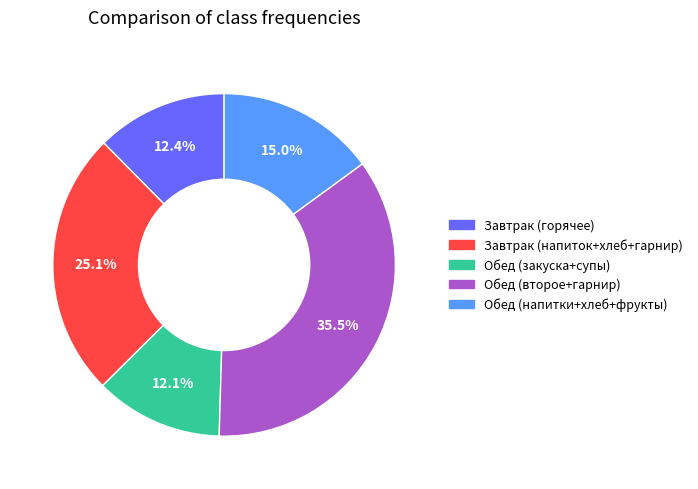

Is there any slice that represents more than half of the pie?

No